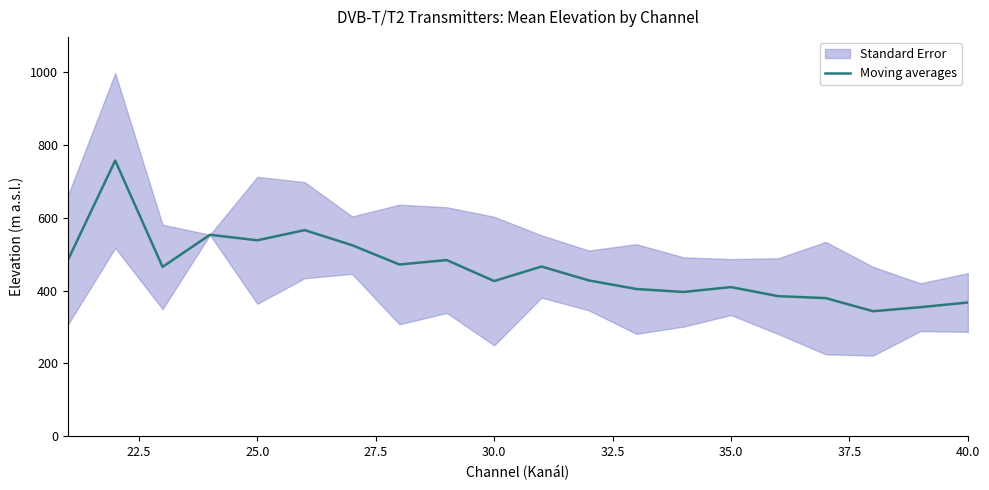

Is it true that the value at 13 is 196.4?

False